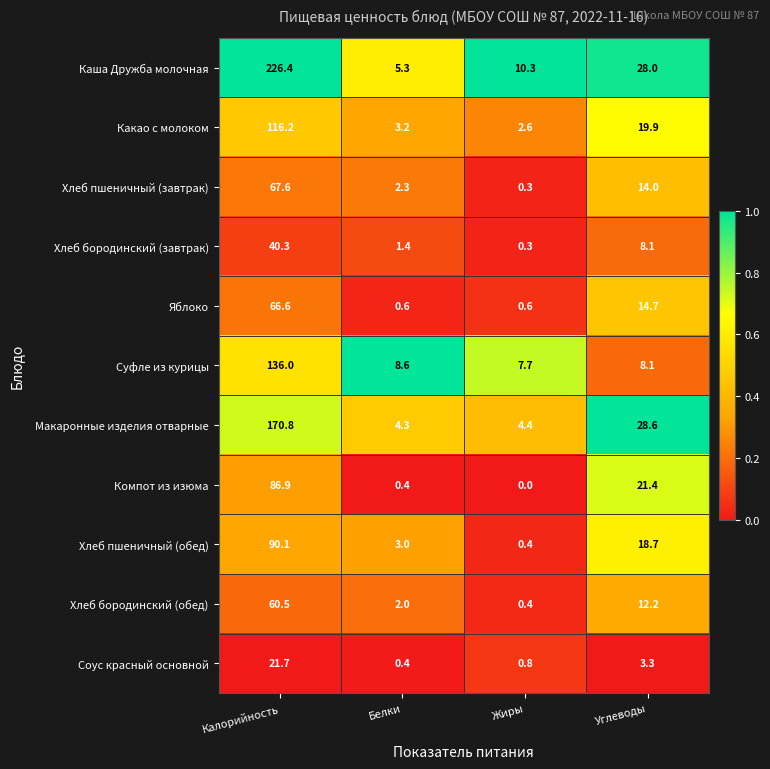

True or false: Какао с молоком has a value of 13.5 at Углеводы.

False